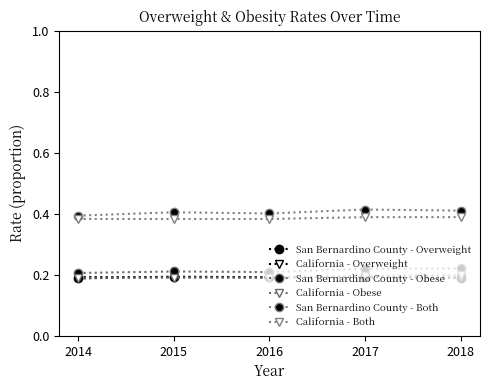

Is the value of San Bernardino County - Obese at 2016 greater than the value of California - Both at 2017?

No